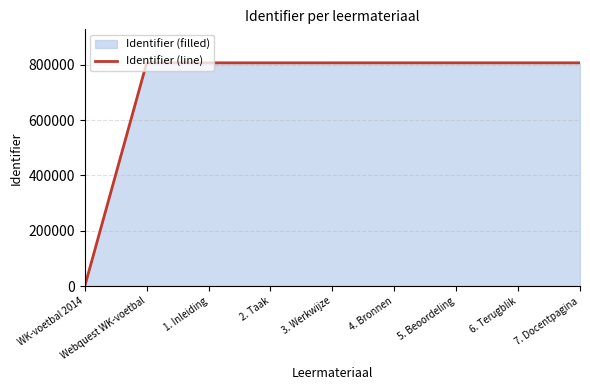

How many lines are shown in the chart?

1